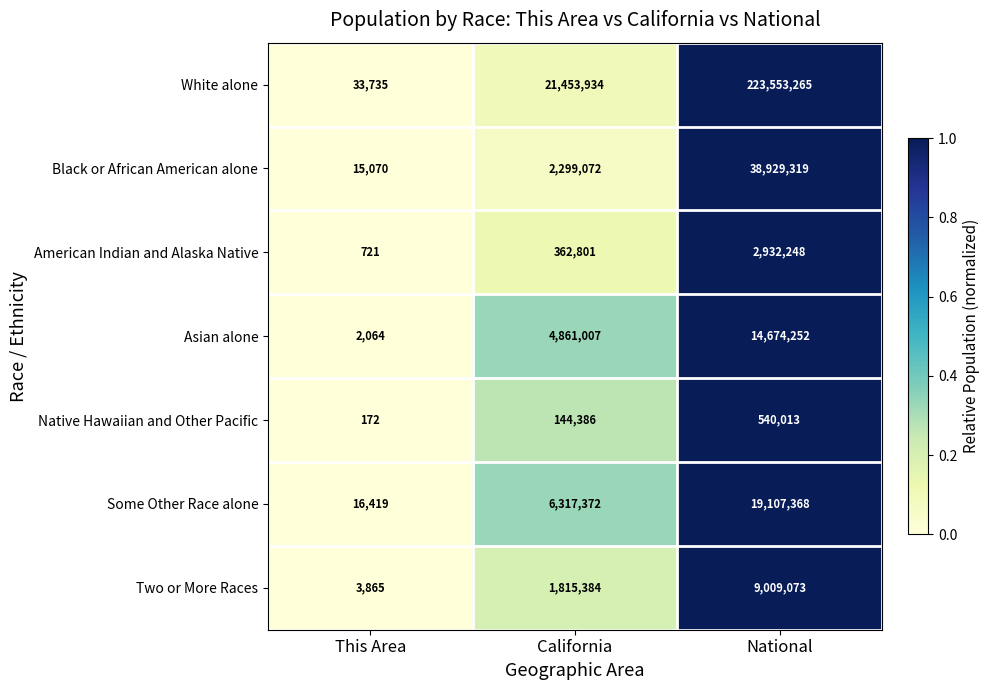

At which category is the sum across all series the highest?

National